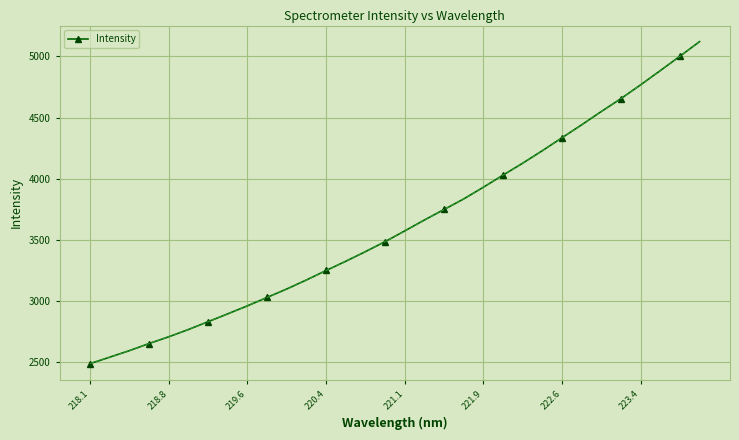

What is the smallest value displayed?

2488.0